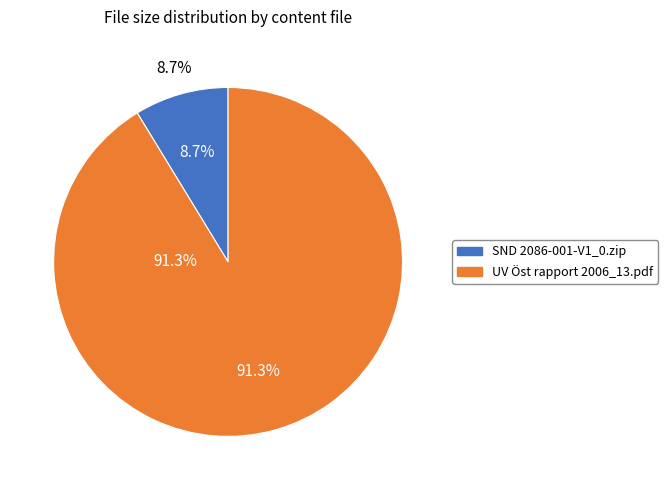

To the nearest percent, what is the difference between the SND 2086-001-V1_0.zip and UV Öst rapport 2006_13.pdf slice percentages?

83%